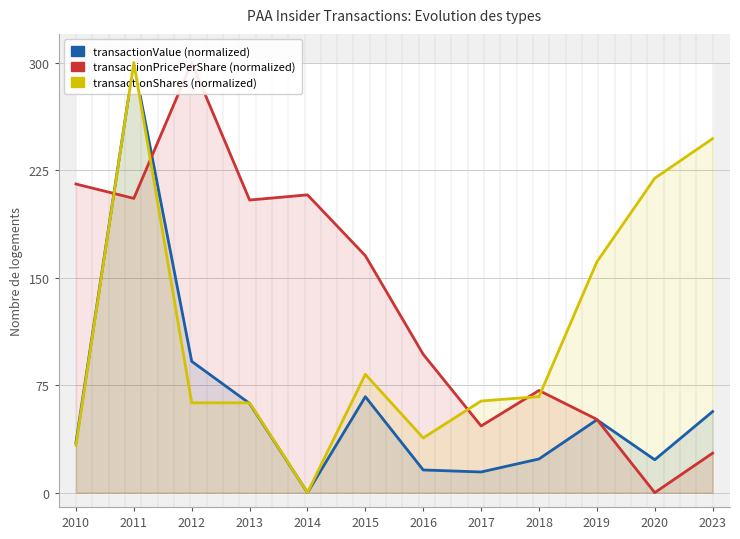

What is the total value across all series at 2015?

314.7